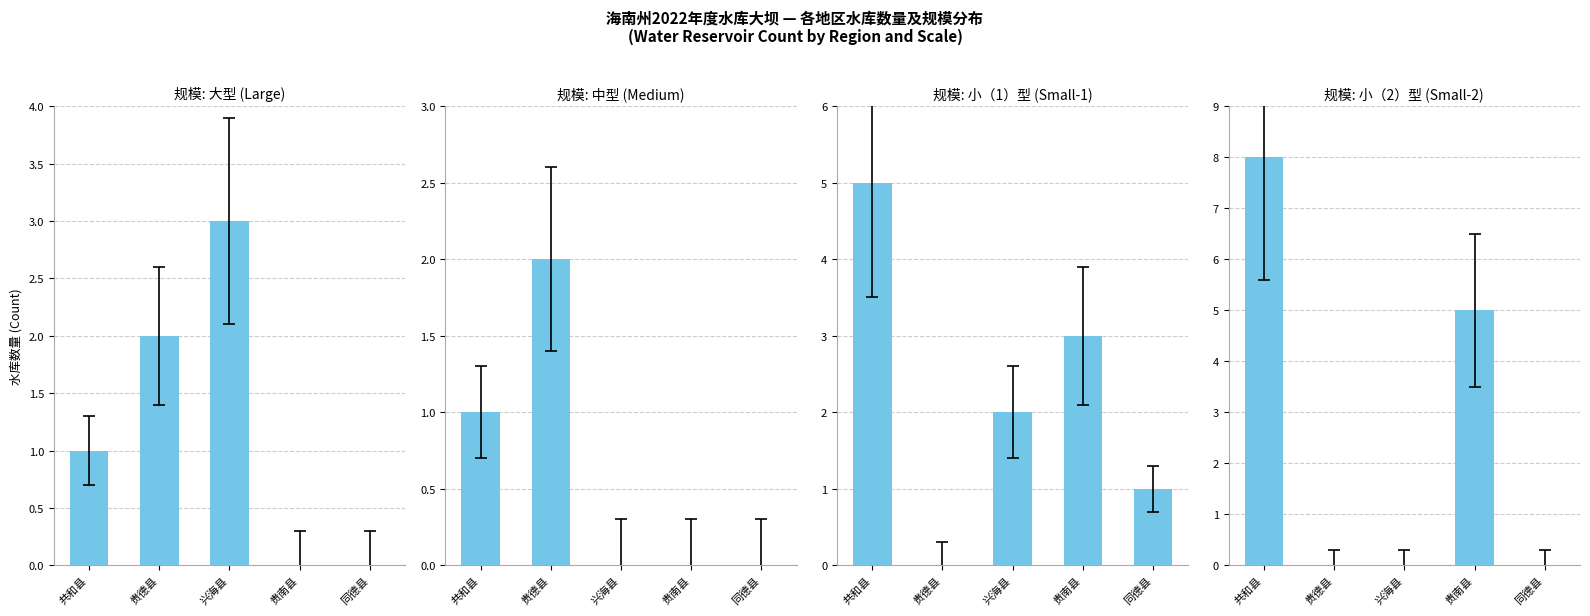

What is the maximum value for 大型 (Large)?

3